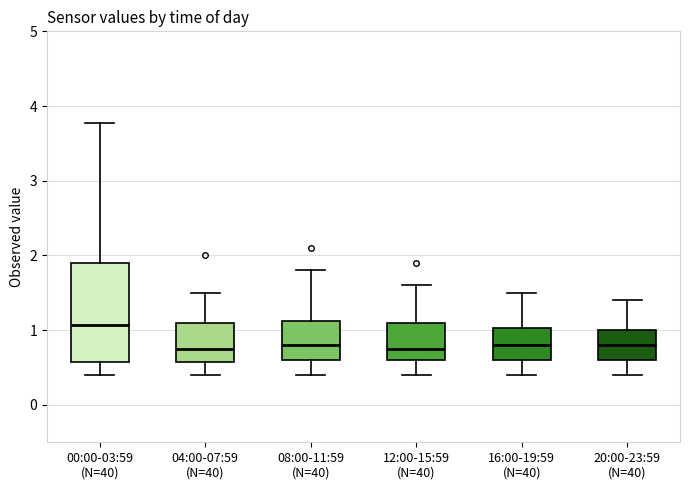

Where does the upper whisker of the box for 08:00-11:59 (N=40) end on the y-axis? The values are not printed on the chart, so give them approximately, as read against the axis.

1.8